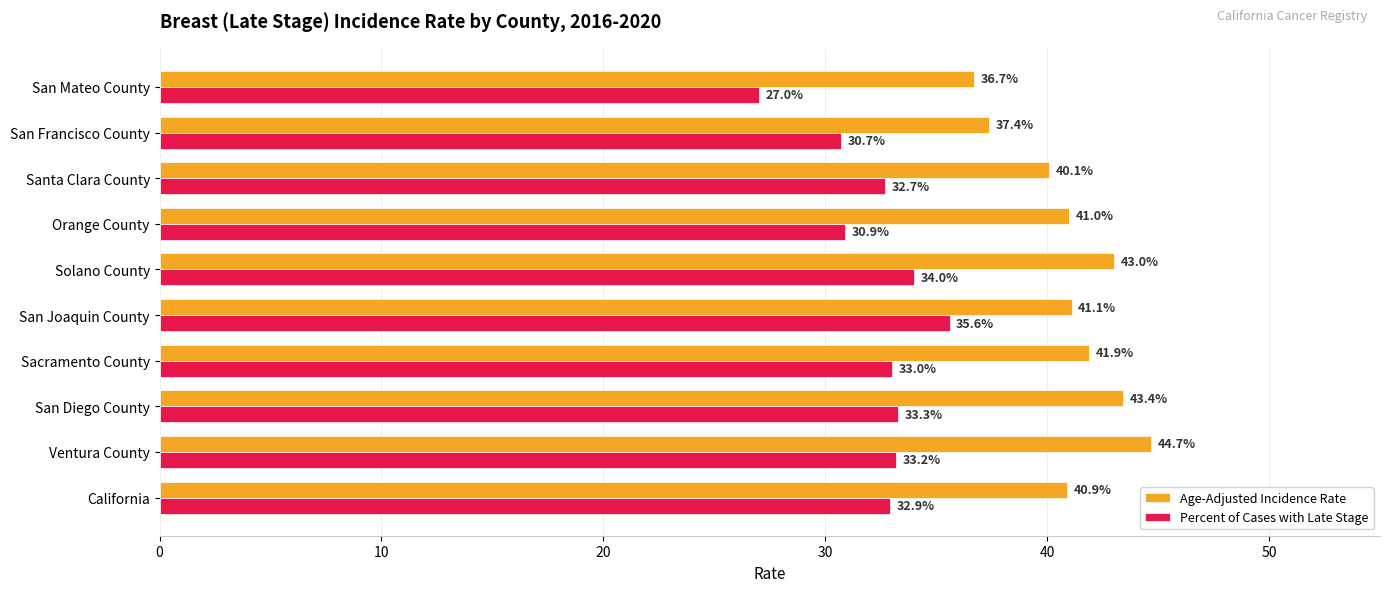

Between Sacramento County and San Joaquin County, which series saw the biggest shift?

Percent of Cases with Late Stage